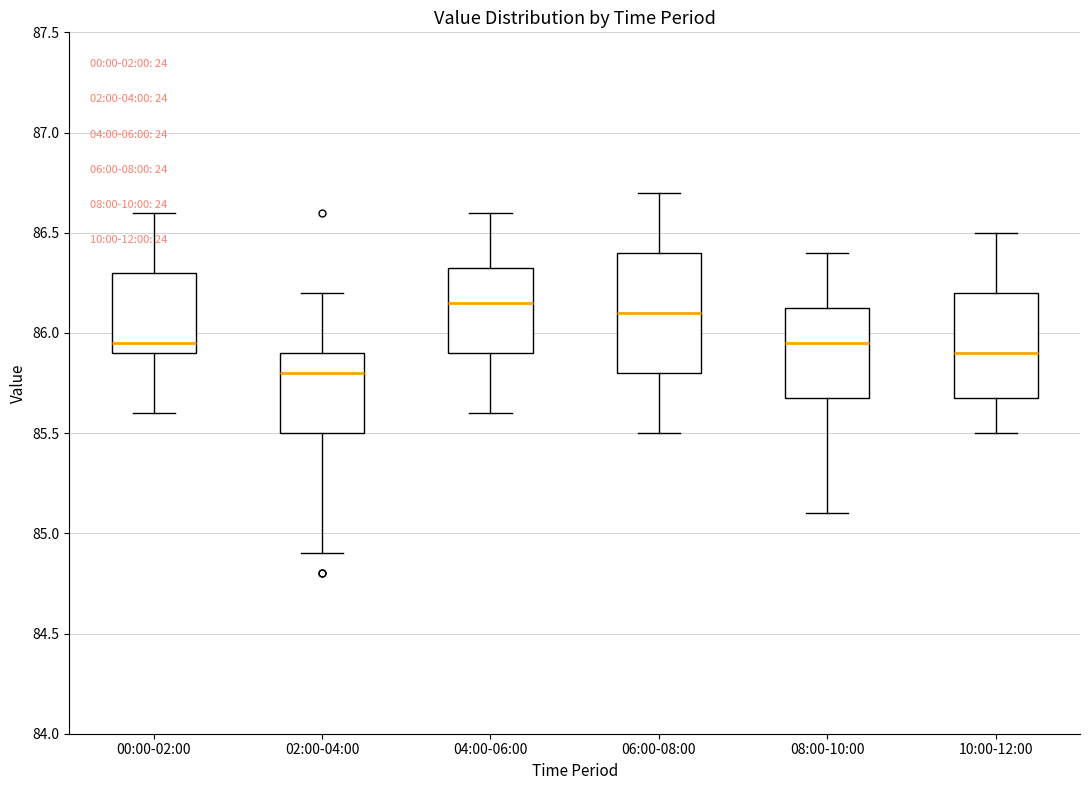

Where is the lower edge of the box for 04:00-06:00 on the y-axis? The values are not printed on the chart, so give them approximately, as read against the axis.

85.90